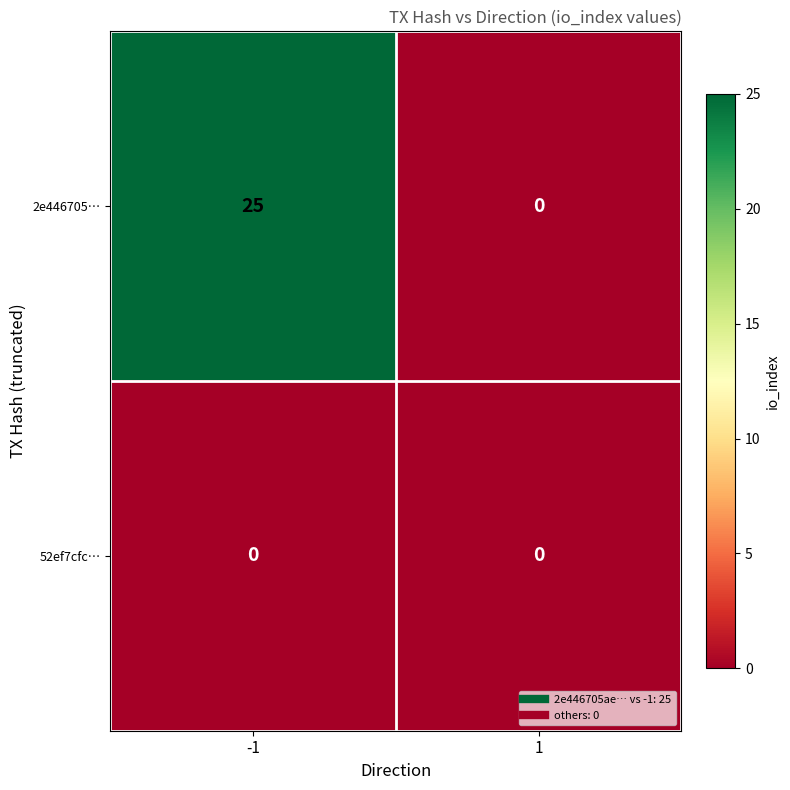

Reading left to right, list all the values displayed in this chart.

2e446705…: 25	0
52ef7cfc…: 0	0